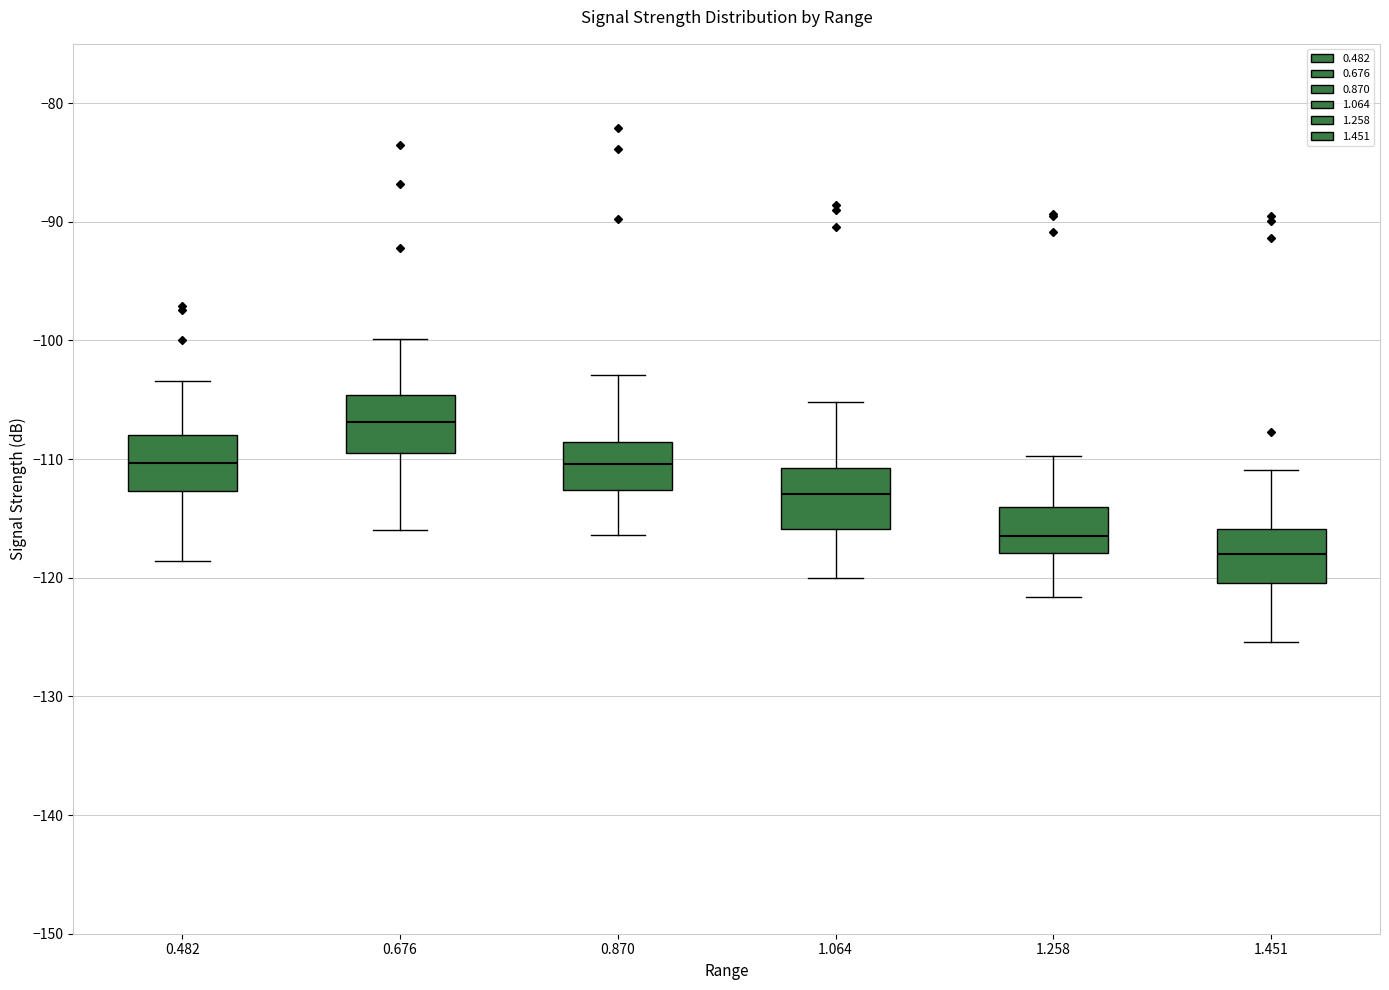

Reading left to right, read every box against the y-axis: the position of its median line, the range the box covers, and the ends of its whiskers. The values are not printed on the chart, so give them approximately, as read against the axis.

0.482: median -110, box -113 to -108, whiskers -119 to -103
0.676: median -107, box -109 to -105, whiskers -116 to -100
0.870: median -110, box -113 to -109, whiskers -116 to -103
1.064: median -113, box -116 to -111, whiskers -120 to -105
1.258: median -116, box -118 to -114, whiskers -122 to -110
1.451: median -118, box -120 to -116, whiskers -125 to -111